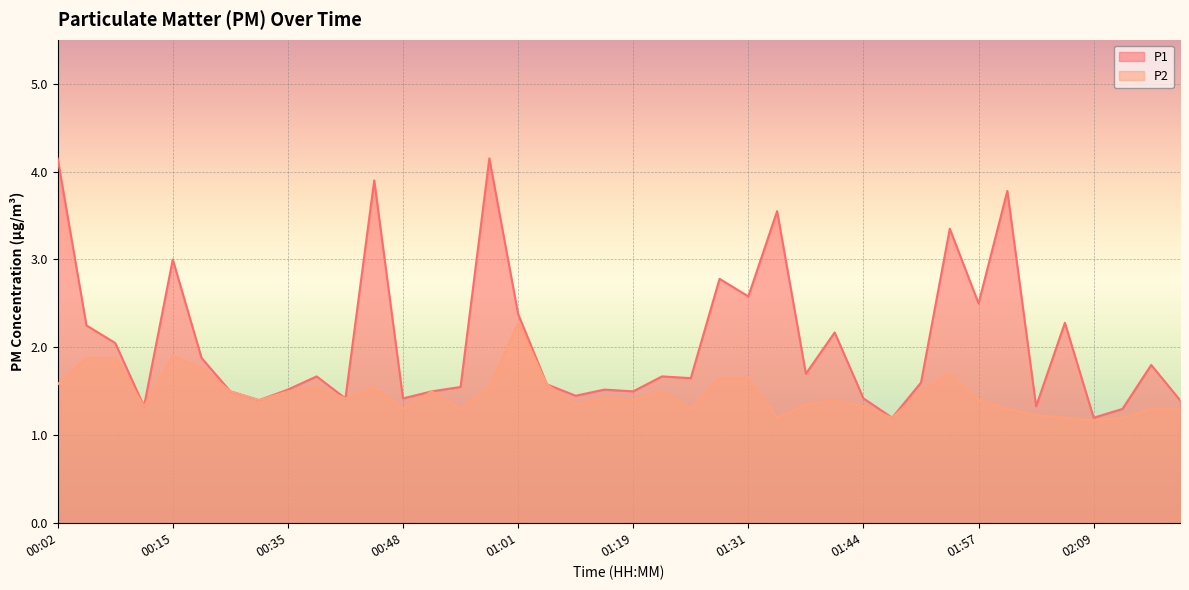

True or false: P2 has a value of 2.8 at 00:18.

False